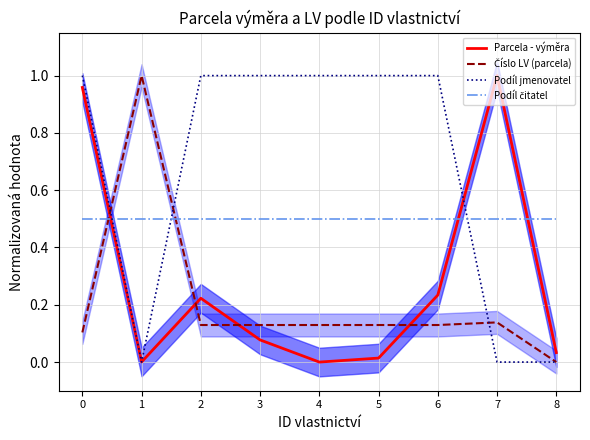

Between 5 and 7, which series saw the biggest shift?

Podíl jmenovatel